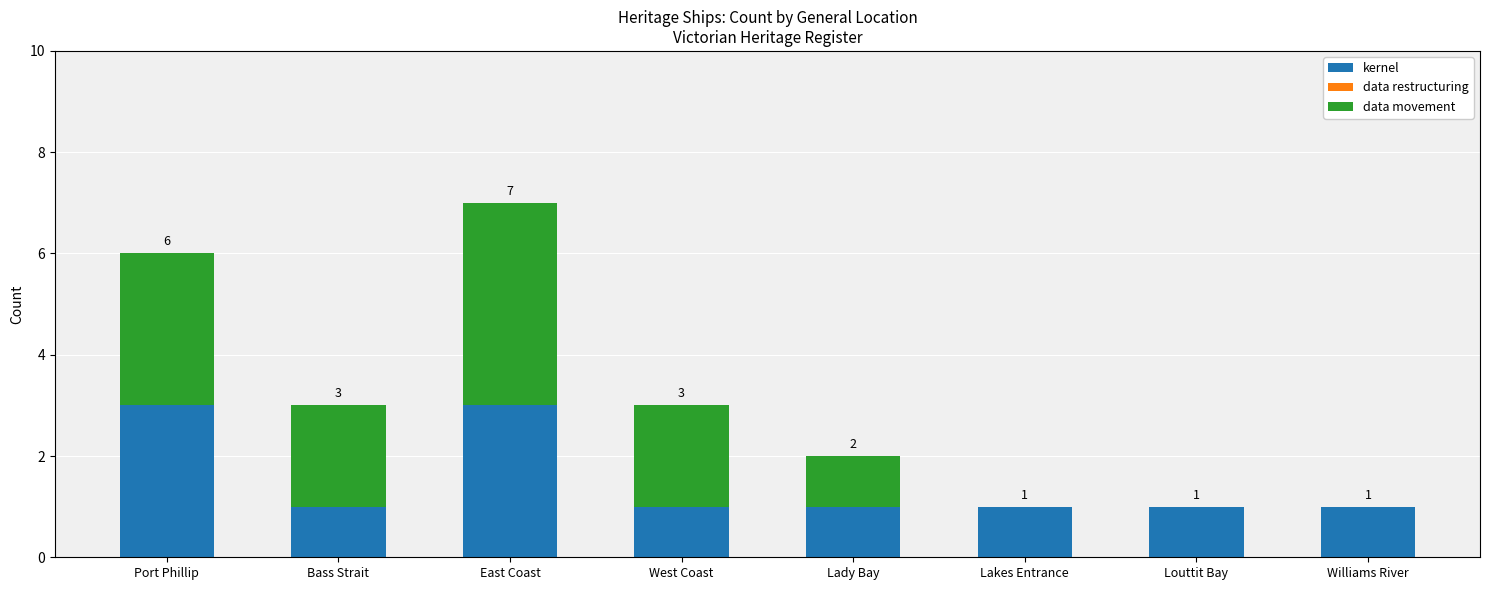

The kernel series shows 1 at Williams River. True or false?

True